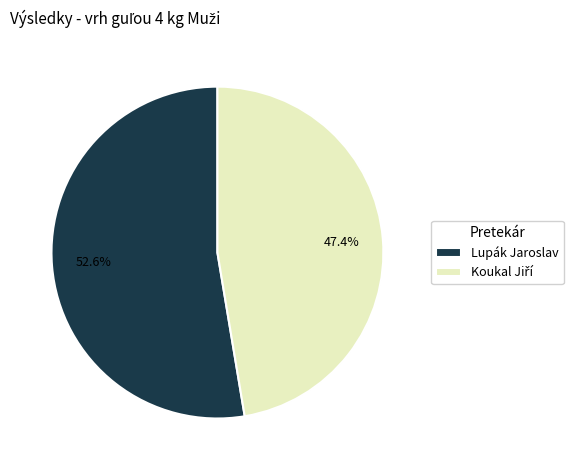

Count the number of slices in the pie.

2